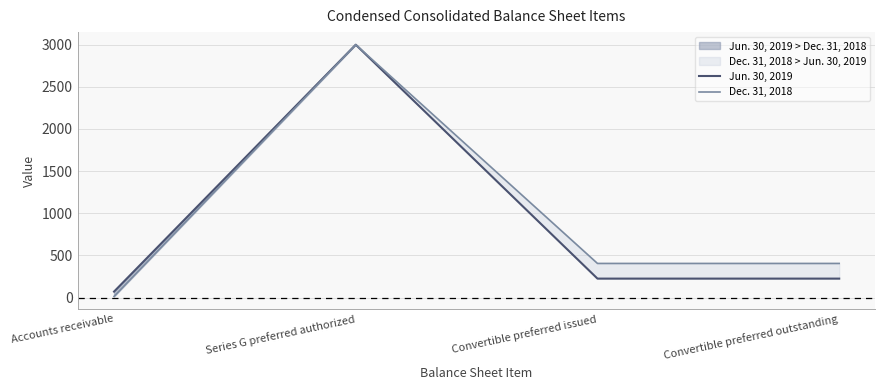

What position from the left is Accounts receivable?

1